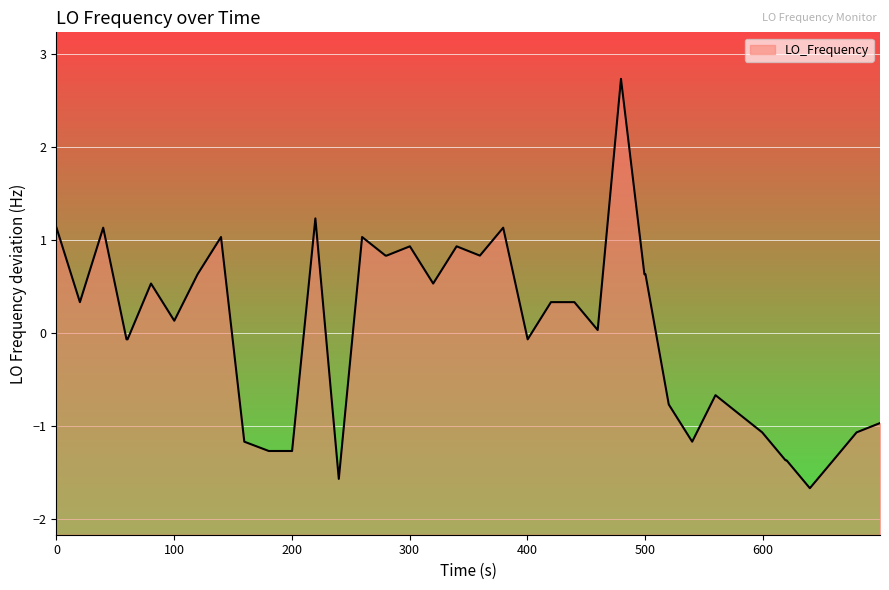

What is the maximum value shown in the chart?

2.7